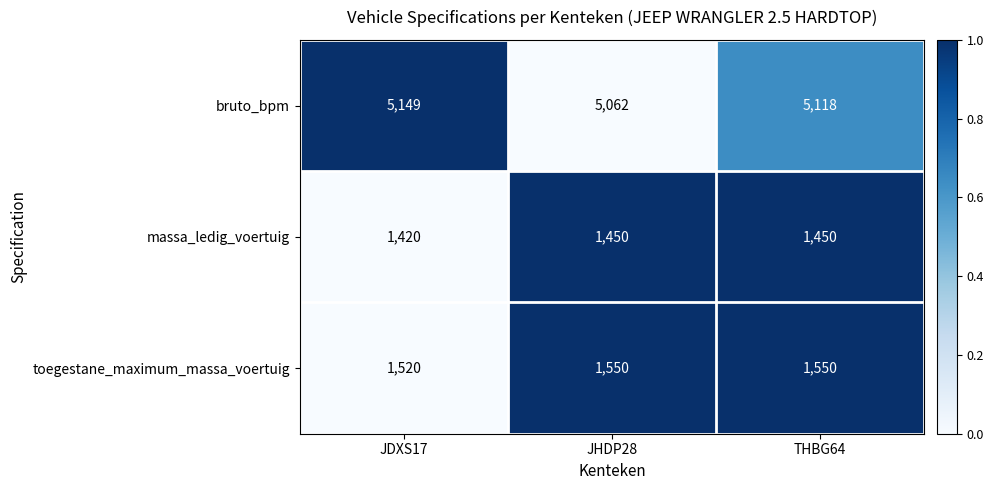

What is the difference between the maximum and minimum values in the toegestane_maximum_massa_voertuig series?

30